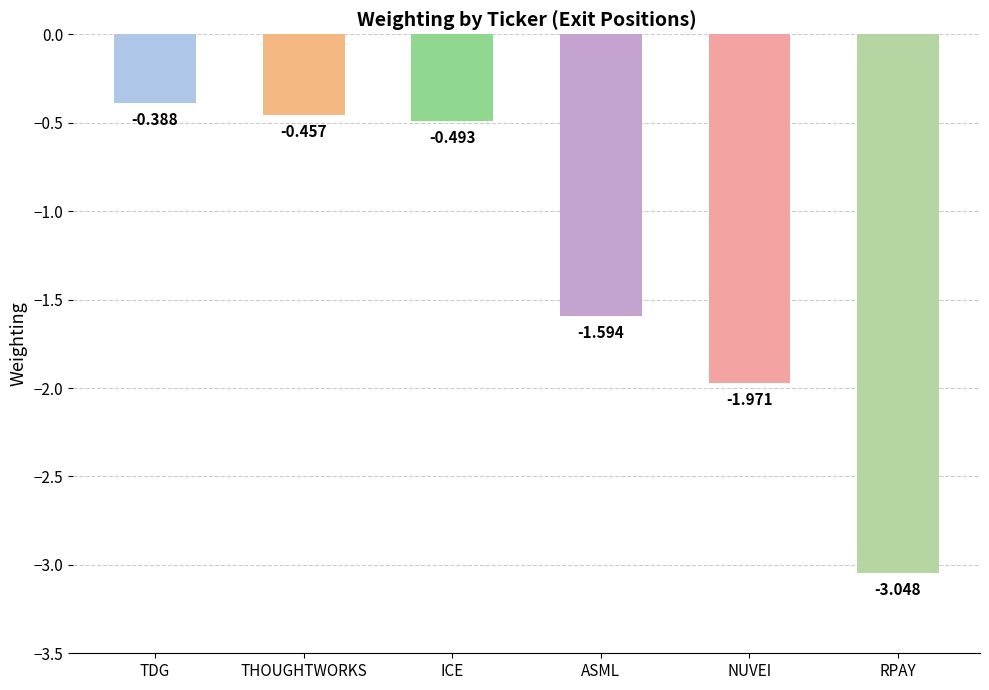

What is the sum of all values?

-8.0